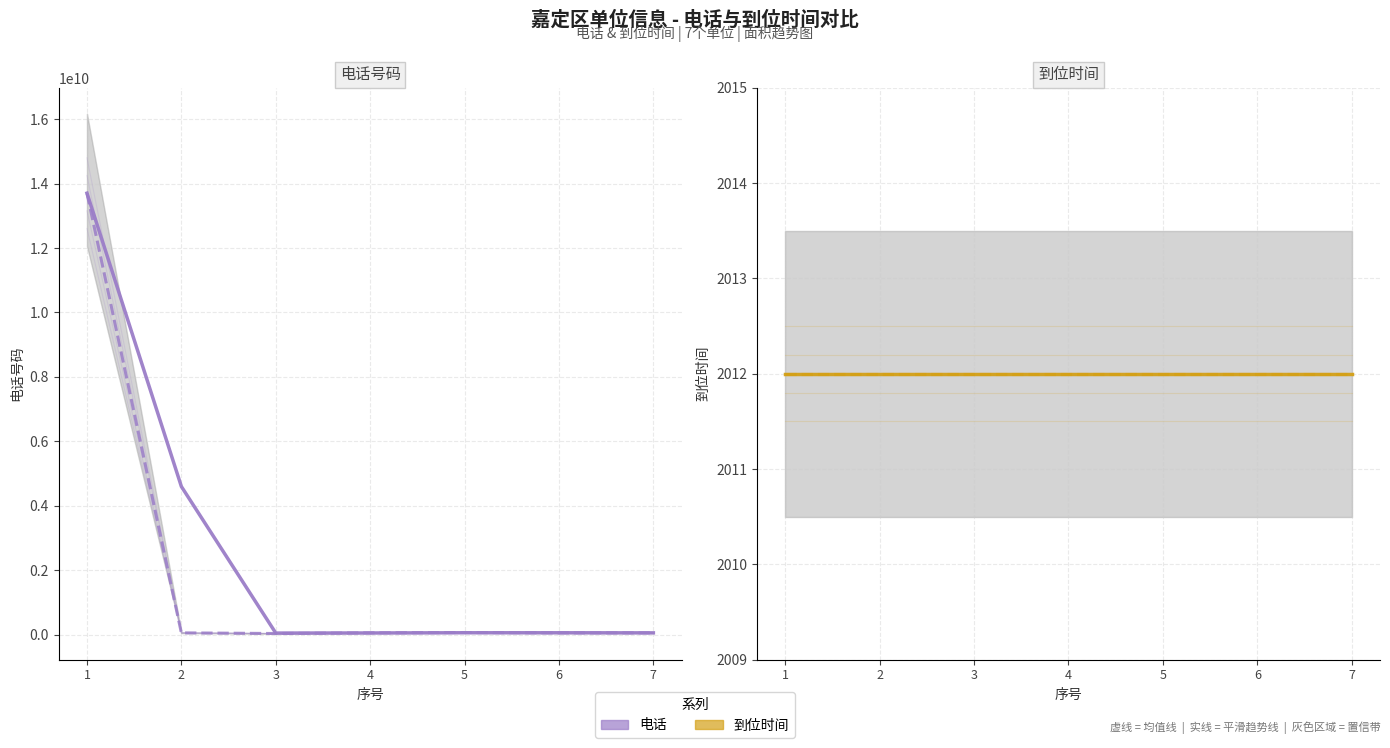

What is the value of the 到位时间 point at the 3rd from the left?

2012